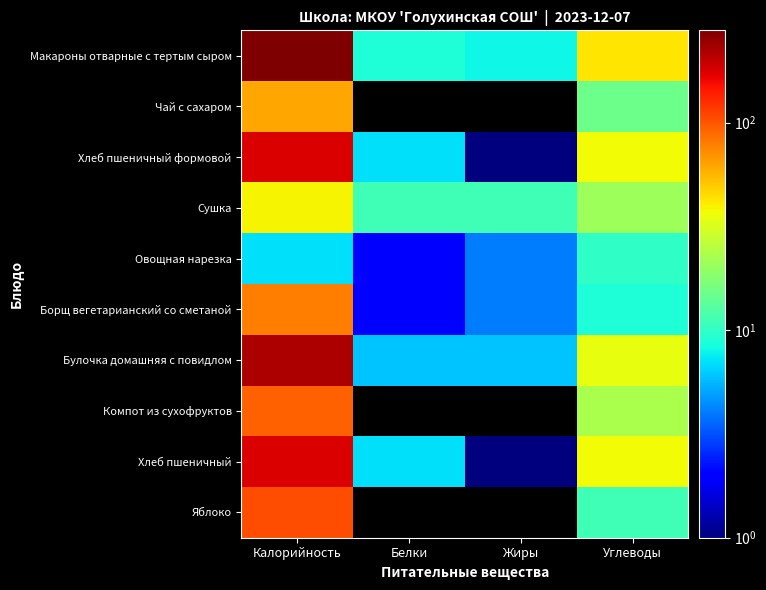

Which has a higher value, Калорийность or Жиры?

Калорийность